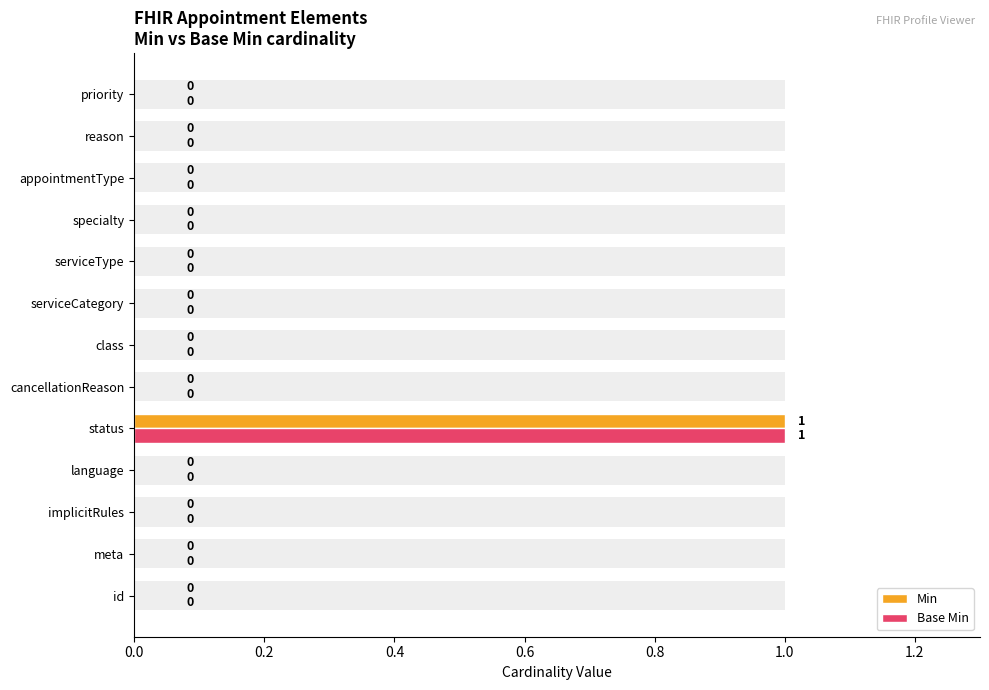

How many bars are there in total?

26